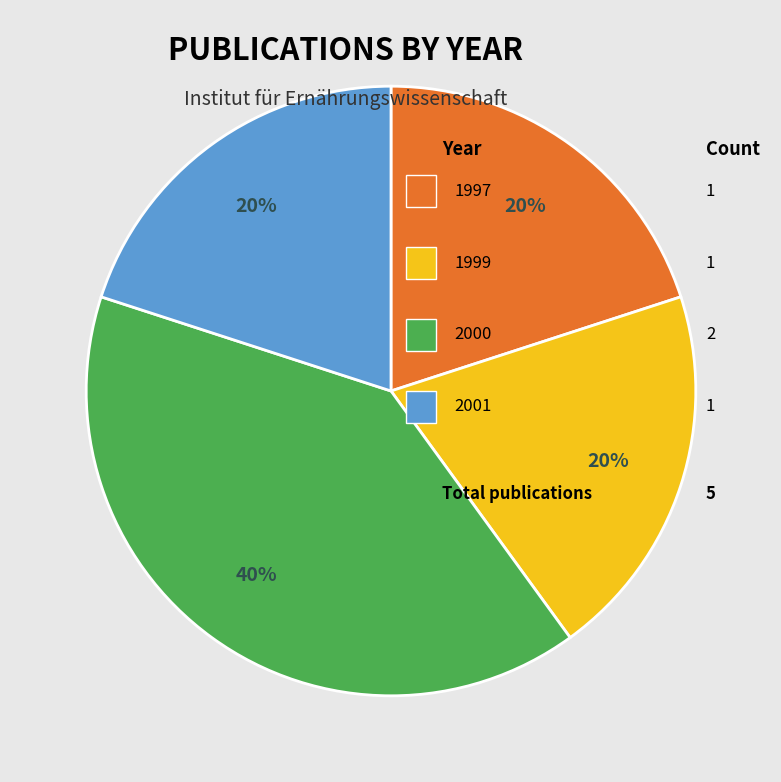

Is there any slice that represents more than half of the pie?

No